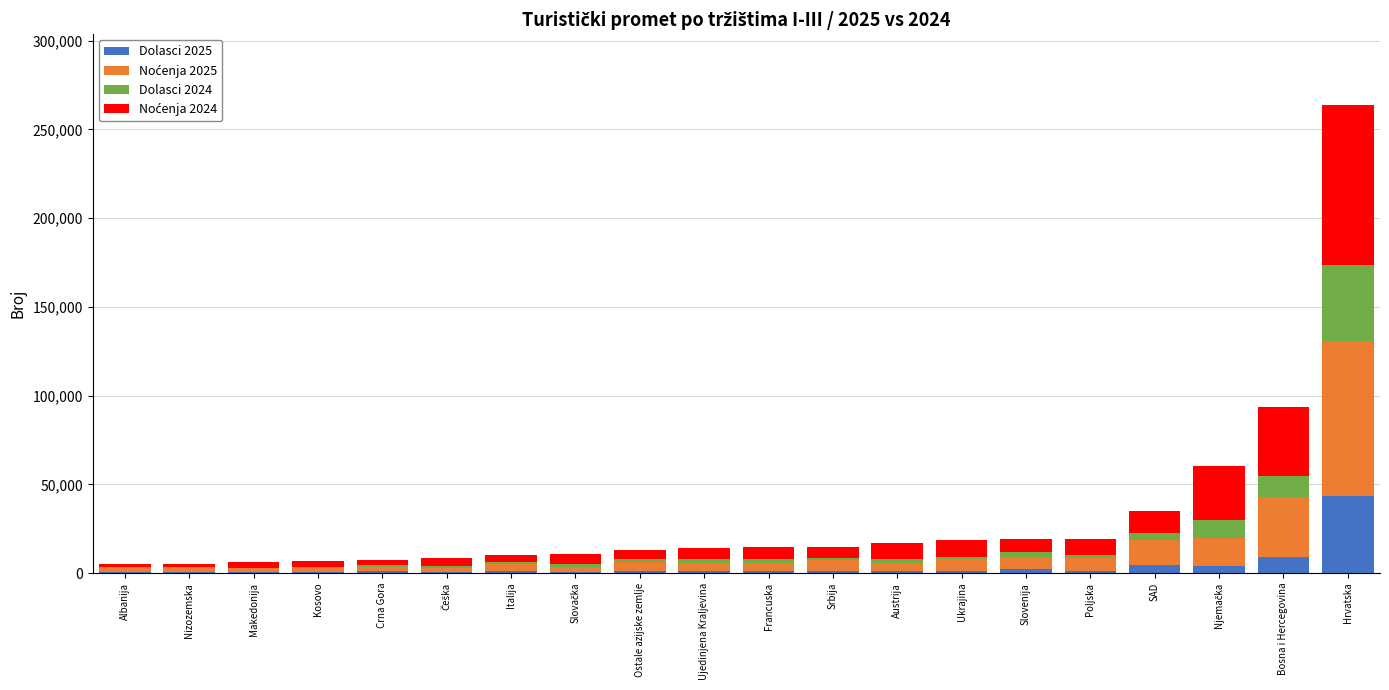

Which category has the highest value in the Dolasci 2025 series?

Hrvatska